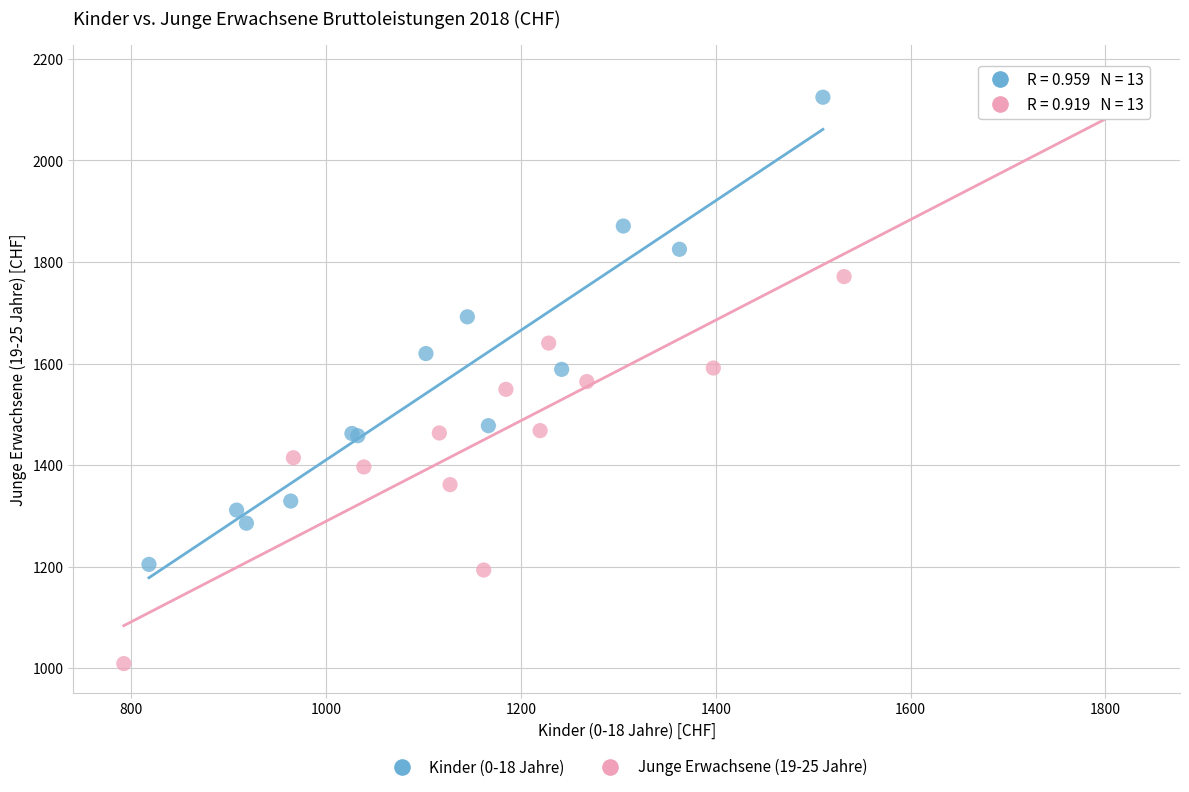

Which series reaches the minimum Y coordinate?

Junge Erwachsene (19-25 Jahre)